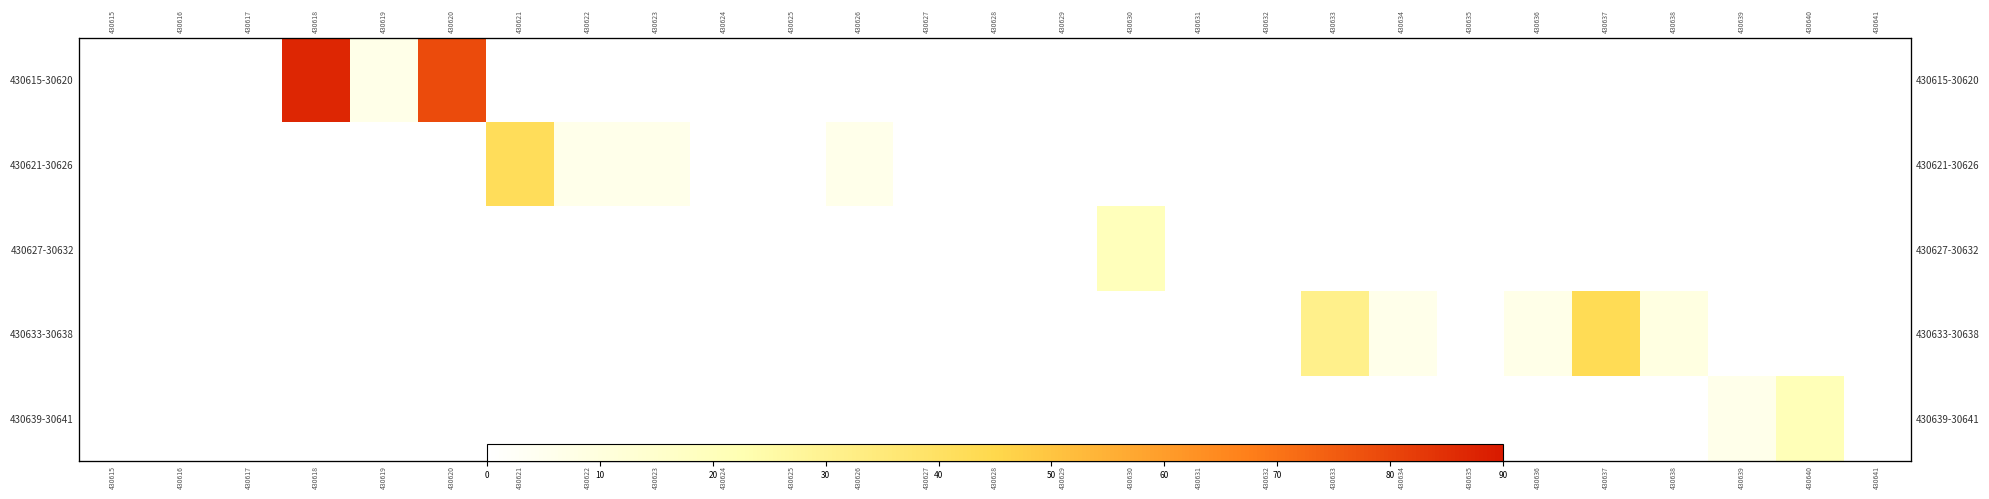

True or false: 430633-30638 has a value of -23 at 430627.

False